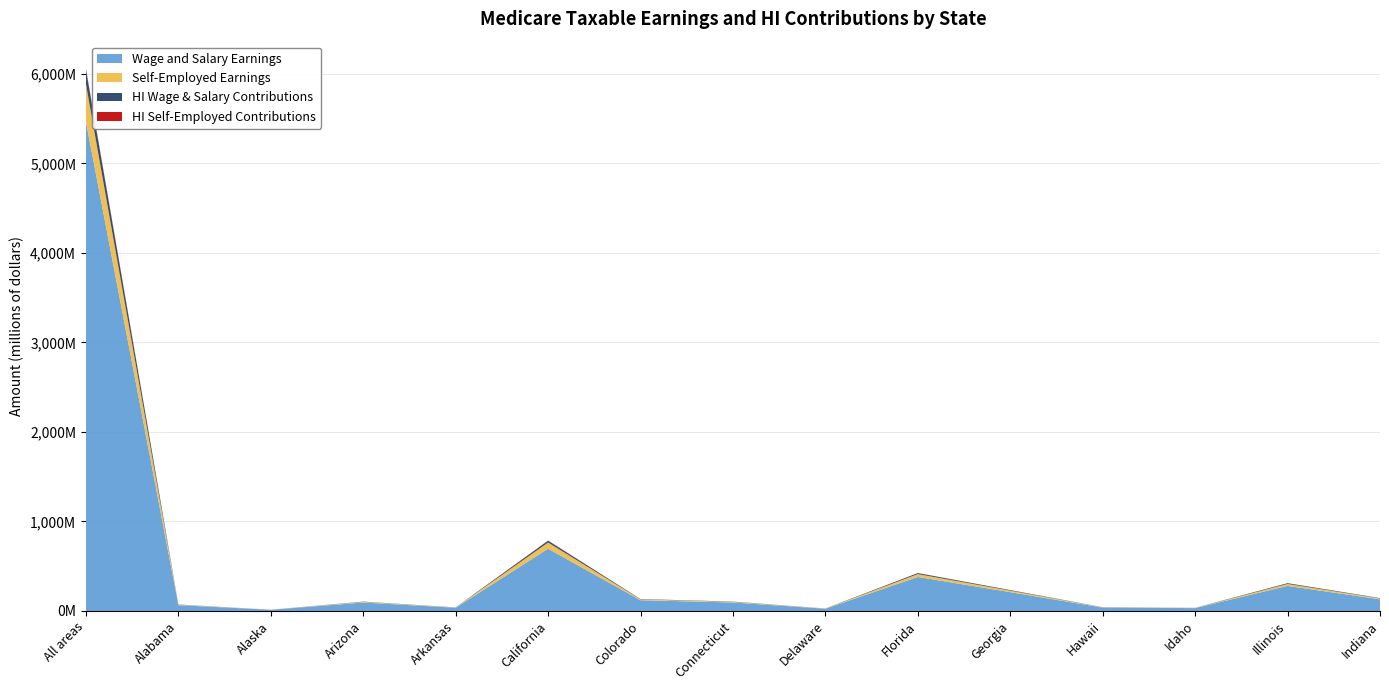

Reading left to right, extract all data points from this chart.

Wage and Salary Earnings: 5464046000	65275196	13278169	94368677	36206075	695561248	120000000	95000000	25000000	380000000	210000000	38000000	32000000	280000000	130000000
Self-Employed Earnings: 421755000	4885927	888077	7211008	2563553	69074951	9500000	7000000	1800000	32000000	17000000	3200000	2500000	22000000	10000000
HI Wage & Salary Contributions: 158457334	1892981	385067	2736692	1049976	20171276	3480000	2755000	726000	11020000	6090000	1102000	928000	8120000	3770000
HI Self-Employed Contributions: 12230895	141692	25754	209119	74343	2003174	275300	203000	52200	927200	493000	92800	72500	638000	290000